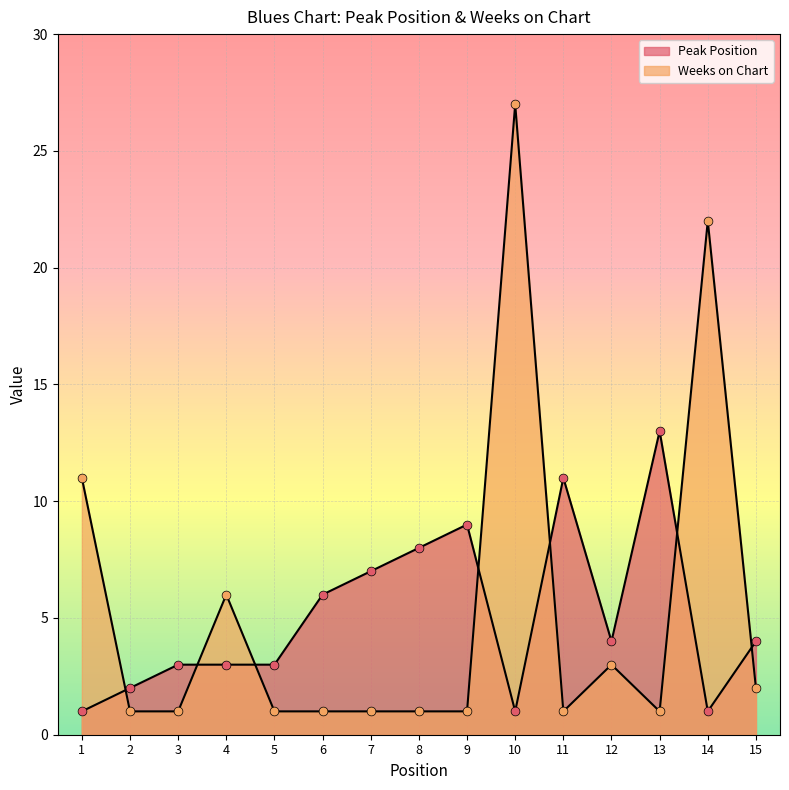

What is the total value across all series at 8?

9